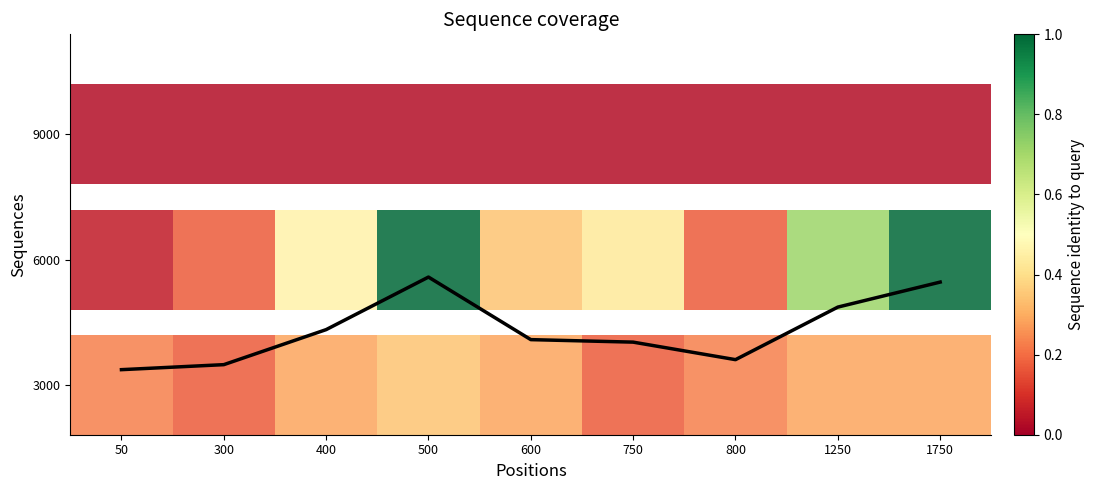

Rank the categories by value from highest to lowest.

500, 1750, 1250, 400, 600, 750, 800, 300, 50